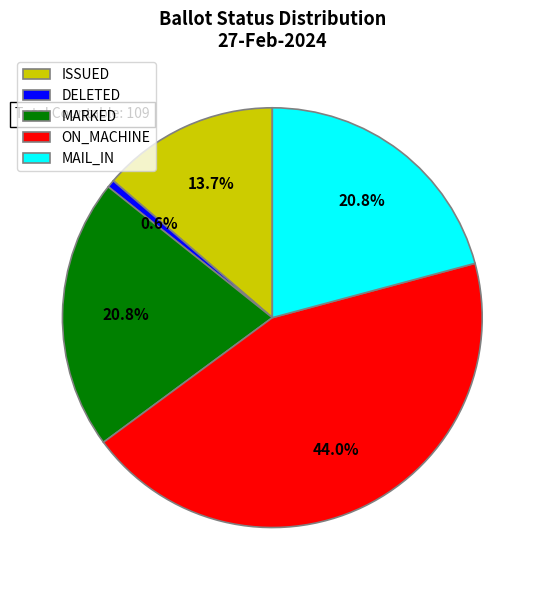

Which has a higher value, DELETED or MARKED?

MARKED